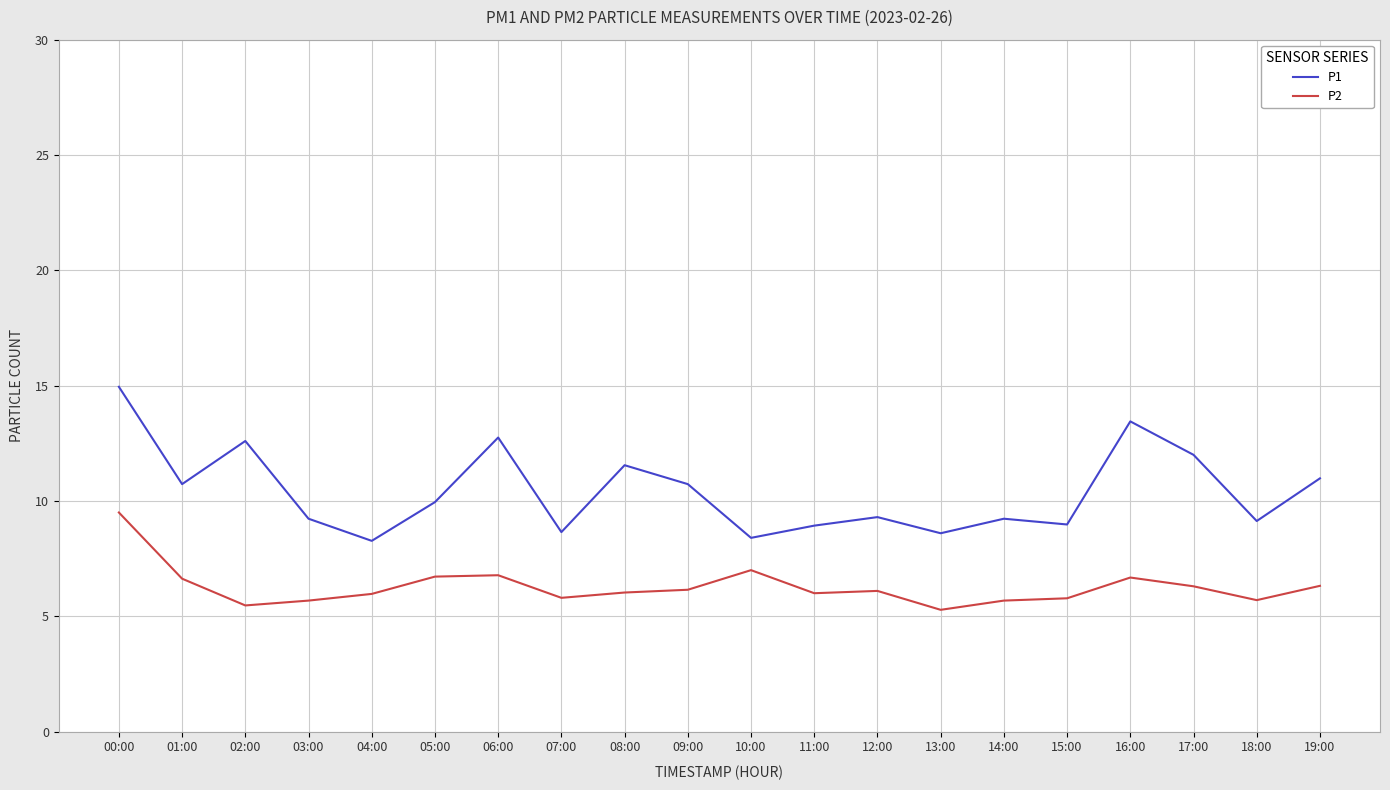

True or false: P2 and P1 cross at least once.

False